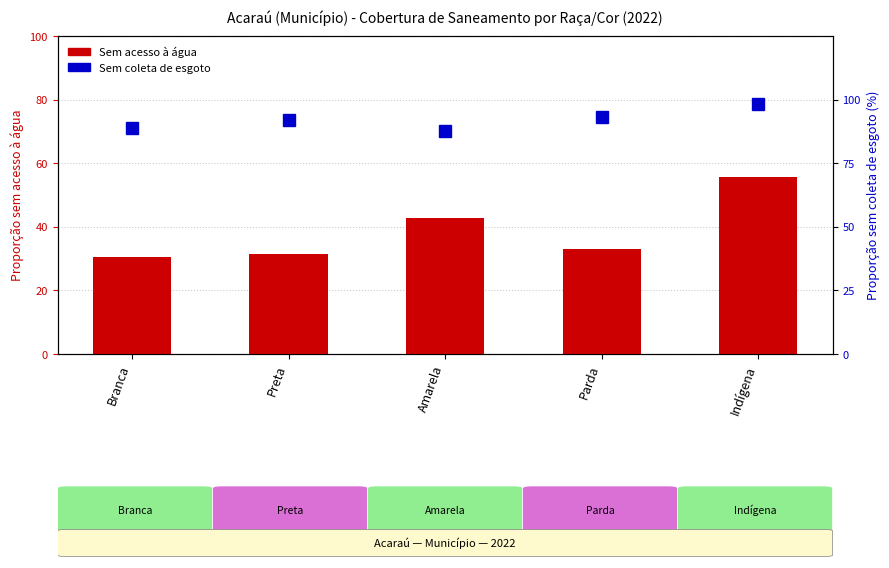

What is the sum of the Sem coleta de esgoto values at Parda and Indígena?

191.3